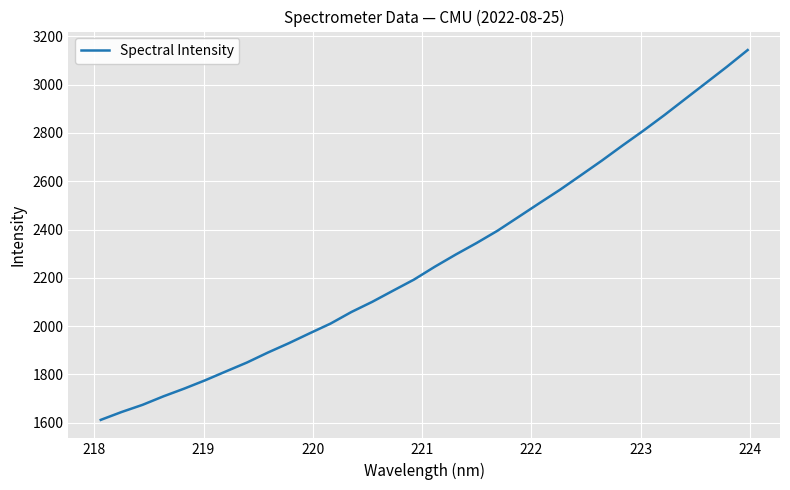

What is the minimum value shown in the chart?

1612.1